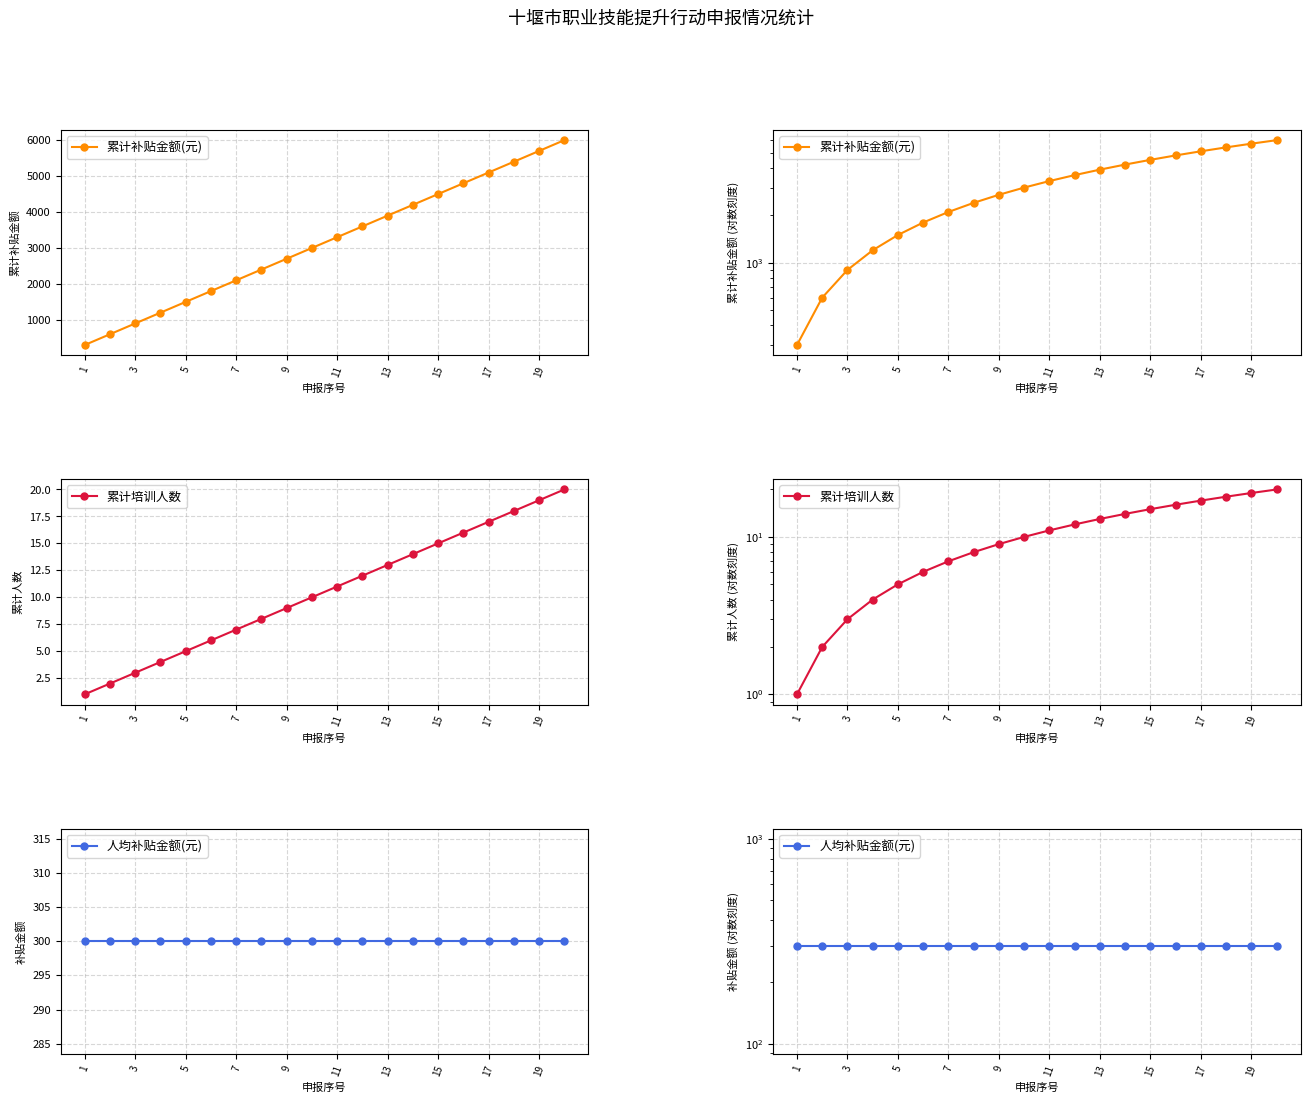

What is the sum of all 累计培训人数 values?

210